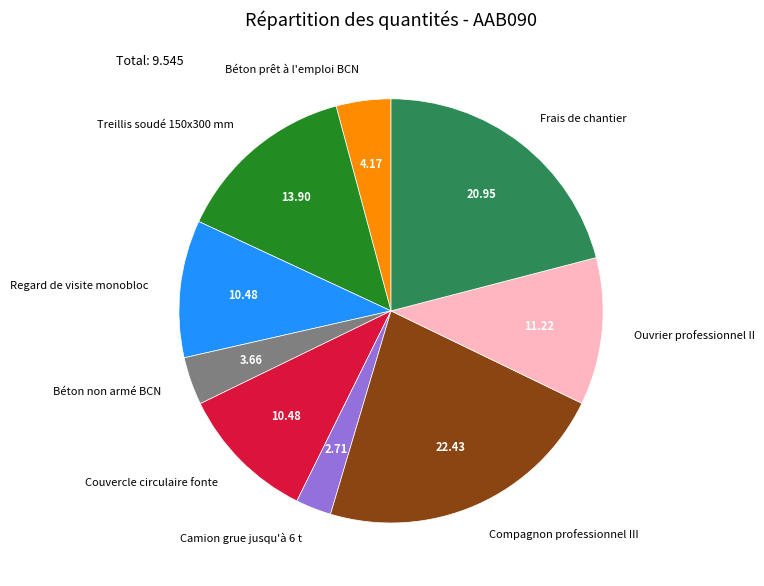

Which has a higher value, Regard de visite monobloc or Treillis soudé 150x300 mm?

Treillis soudé 150x300 mm